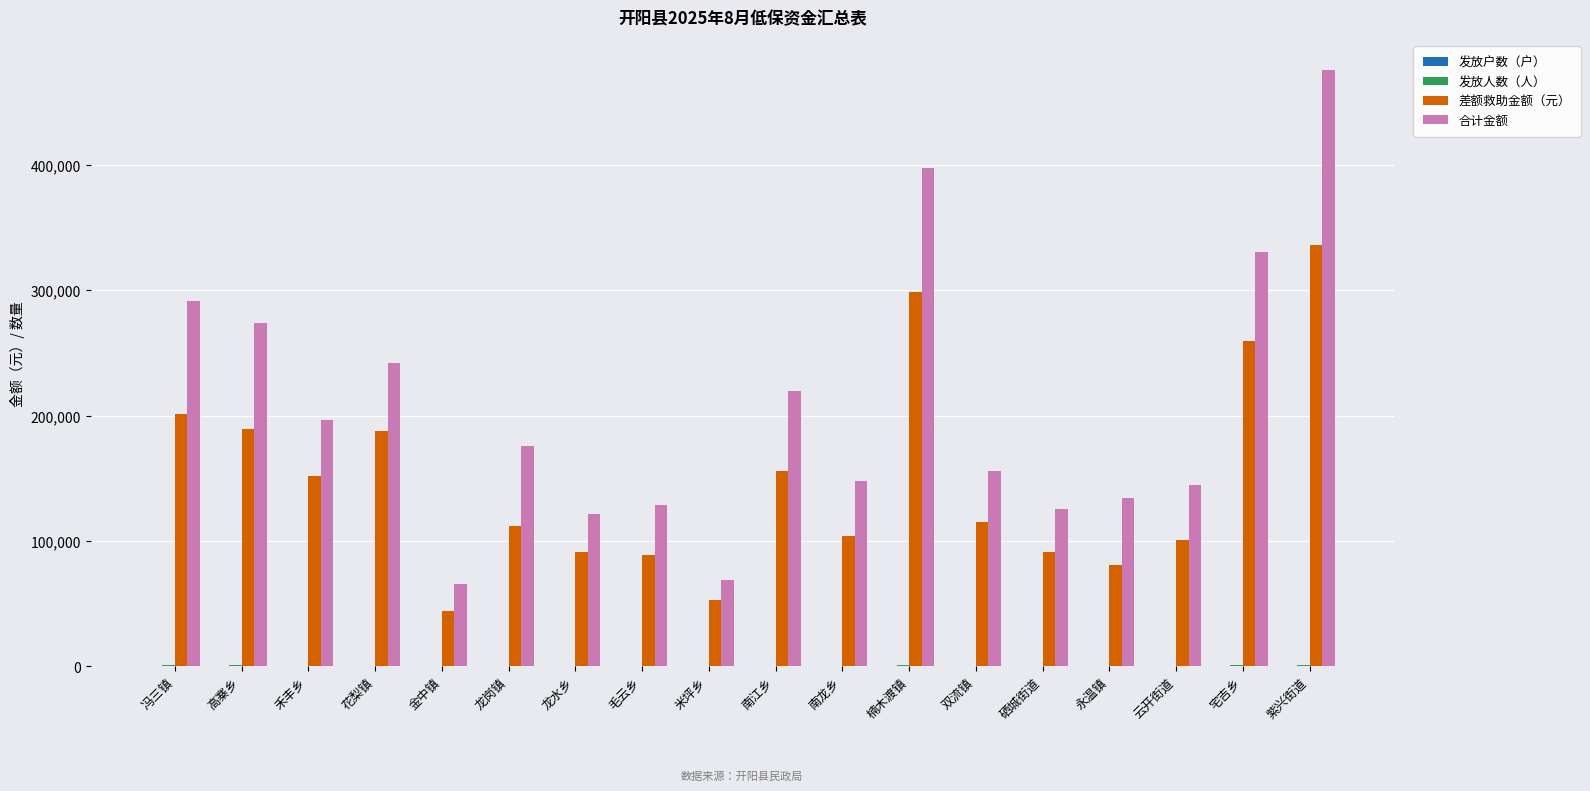

True or false: 差额救助金额（元） has a value of 151872.1 at 禾丰乡.

True